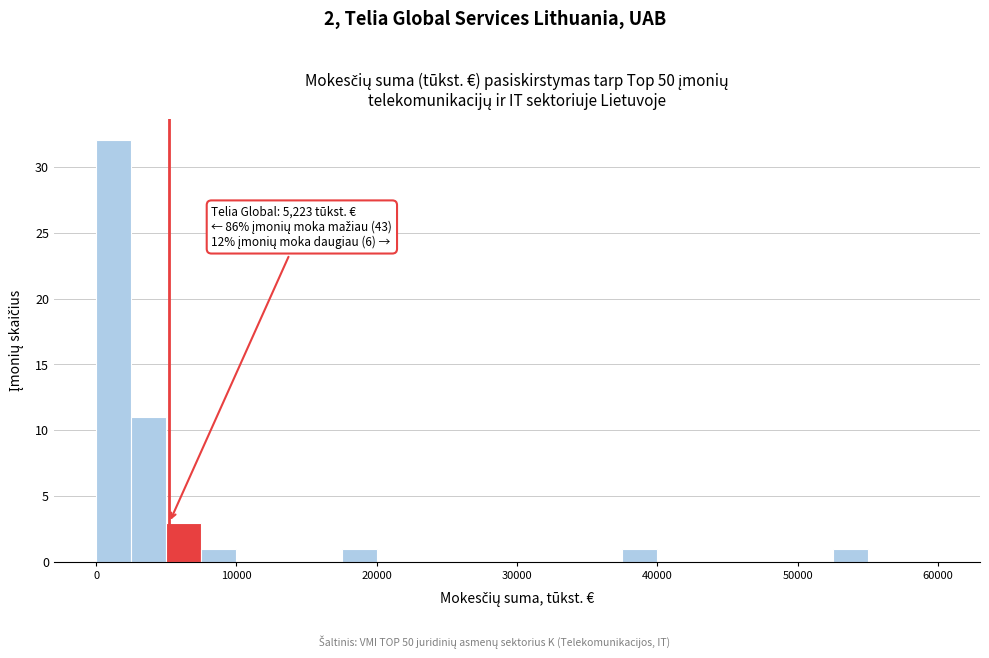

Around what value on the x-axis is the tallest bar? Give the approximate position of its centre, as read against the axis.

1000